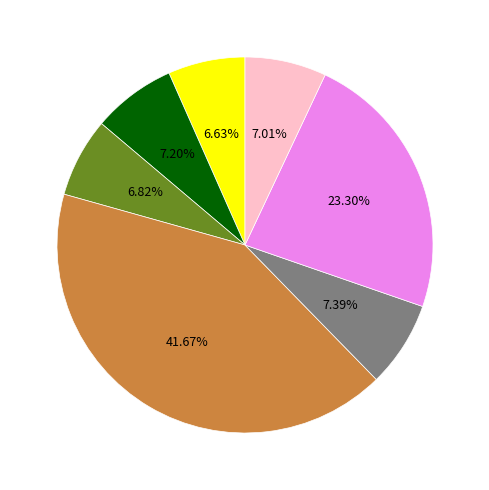

Is there any slice that represents more than half of the pie?

No